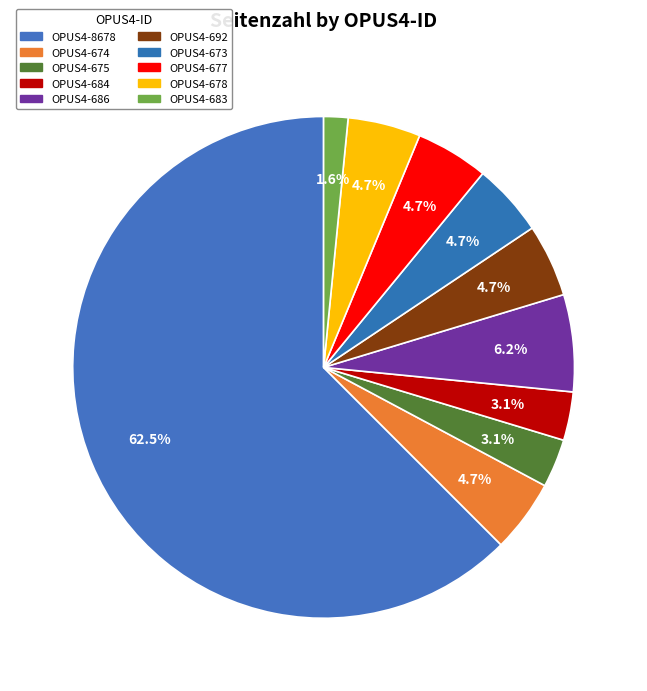

How many segments does this pie chart have?

10